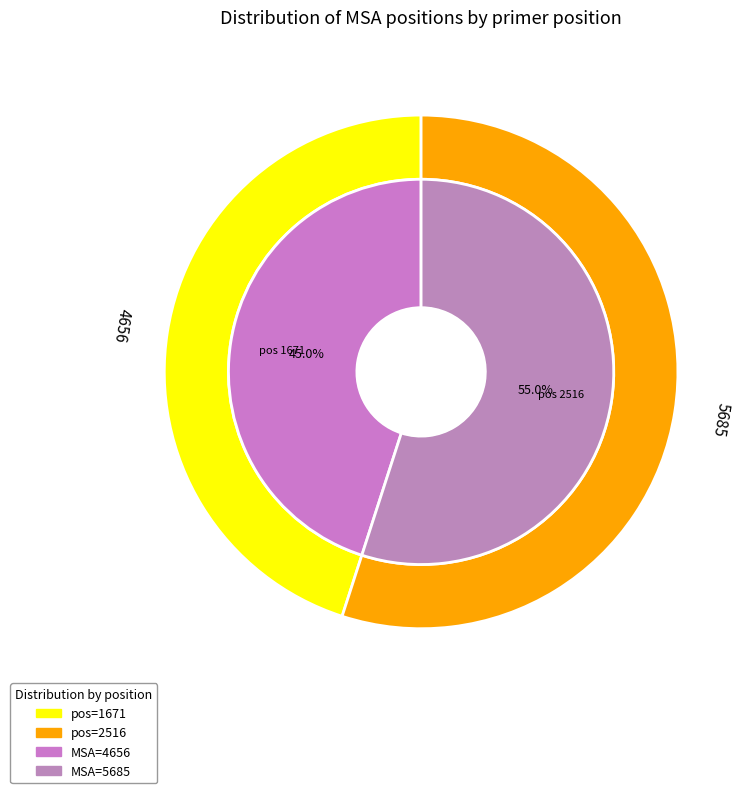

Combined, what portion of the pie is 2516 and 1671?

100.0%